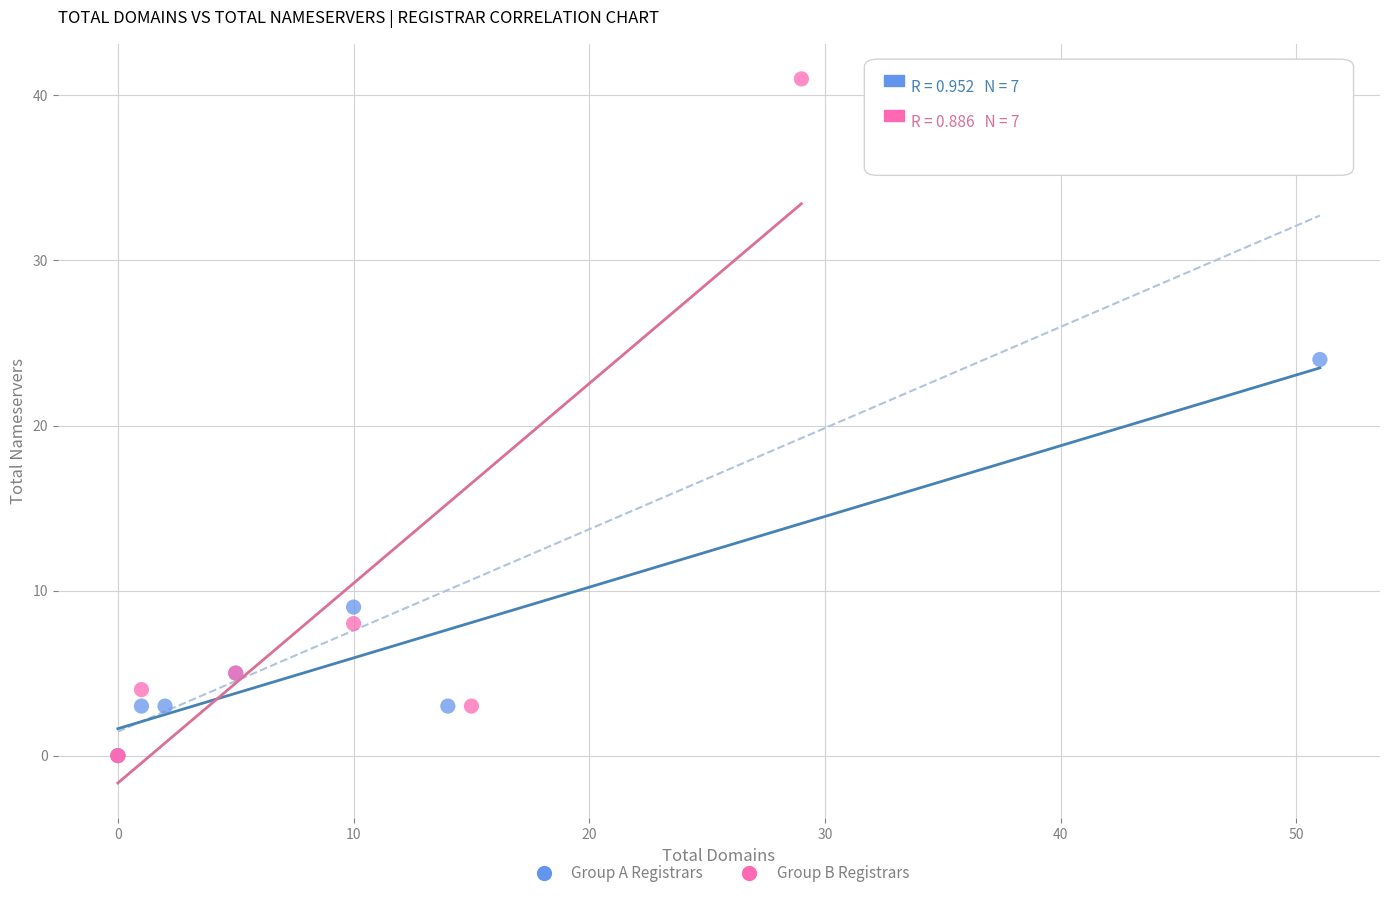

Which series contains the highest Y value?

Group B Registrars